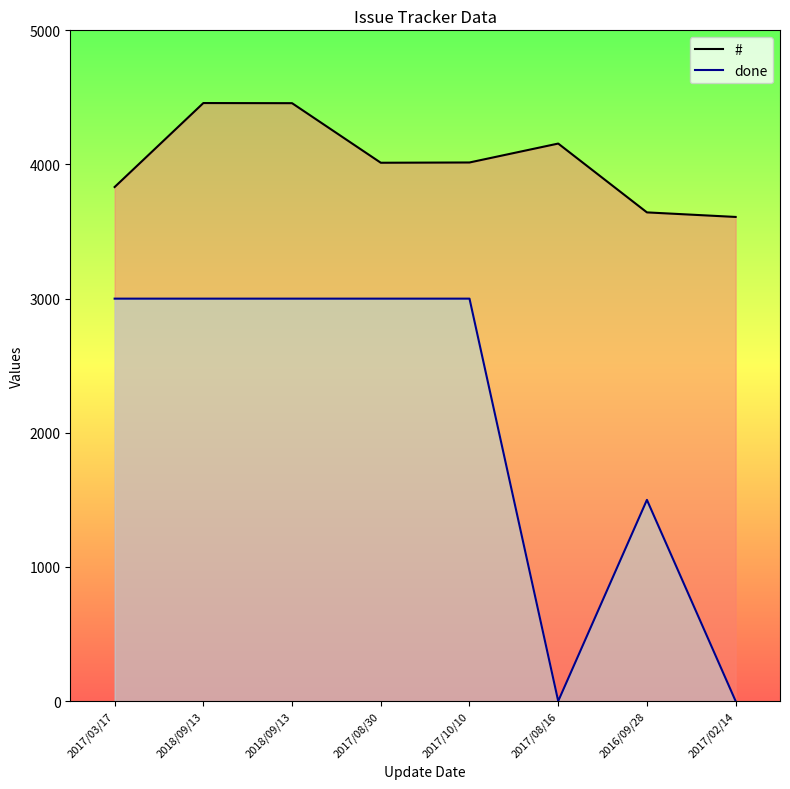

What is the approximate value of done at 2017/03/17?

3000